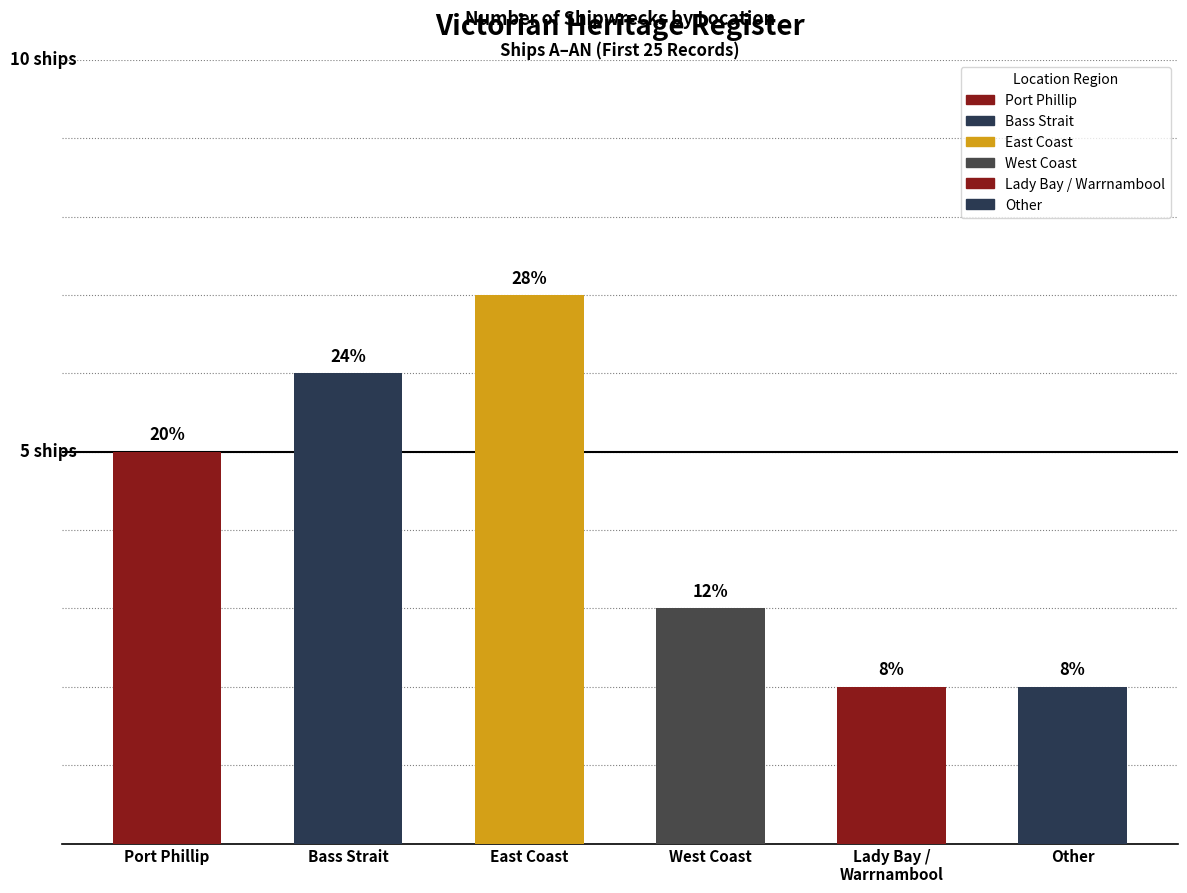

What is the difference between the second highest and second lowest values?

4